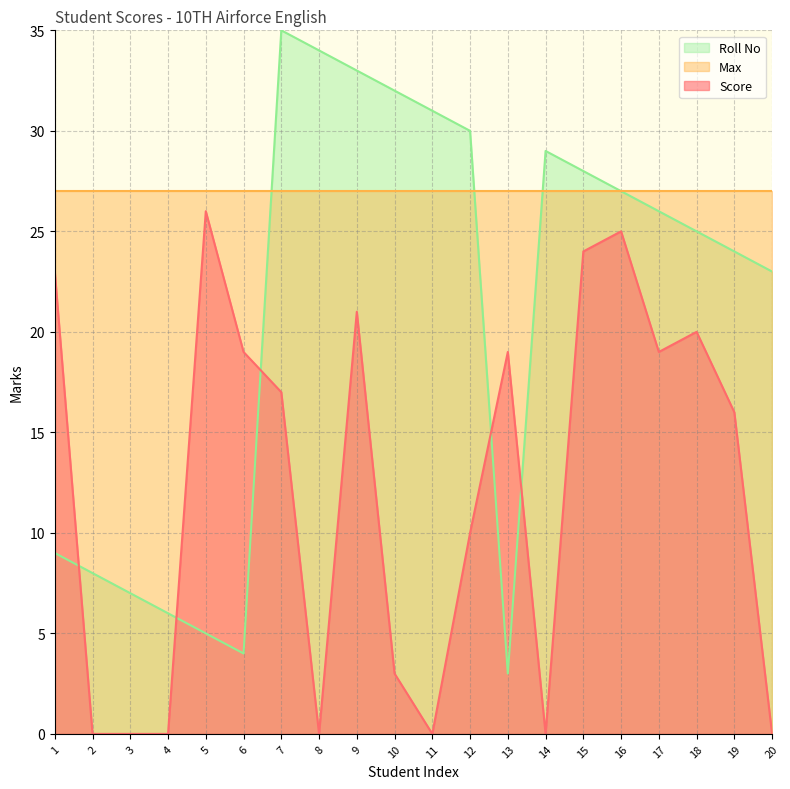

The Roll No series shows 6 at 4. True or false?

True